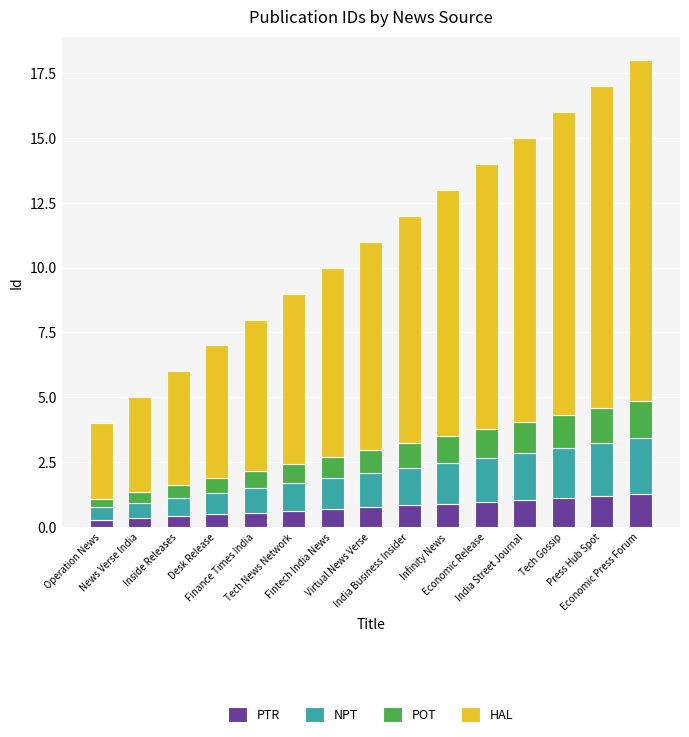

What is the maximum value for PTR?

1.3